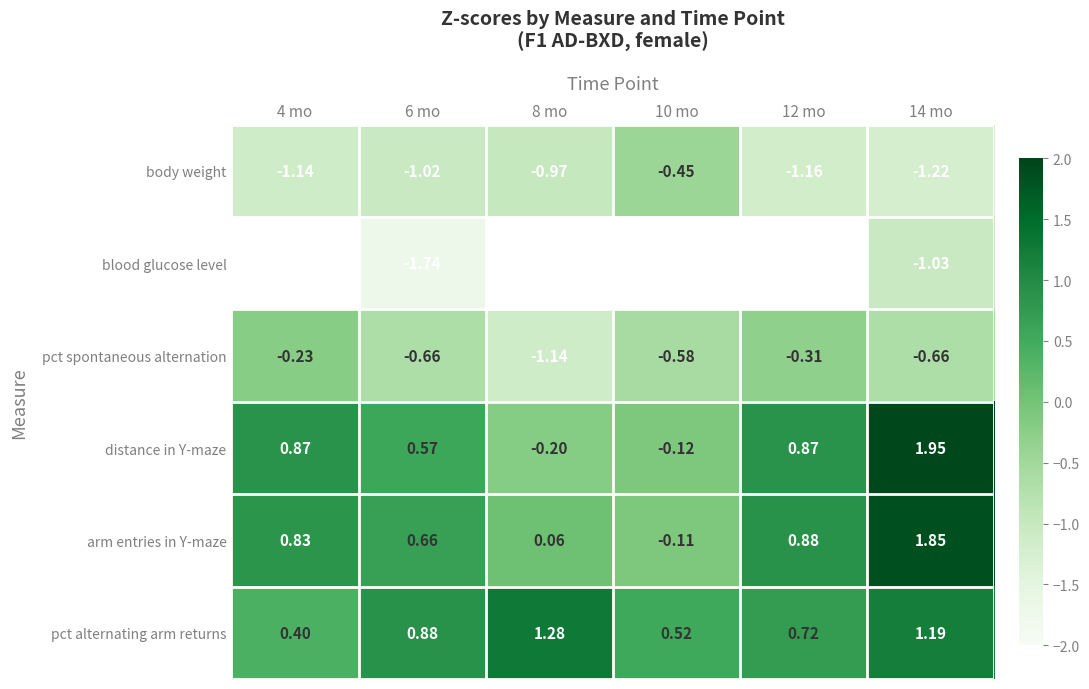

What is the maximum value shown in the chart?

1.9